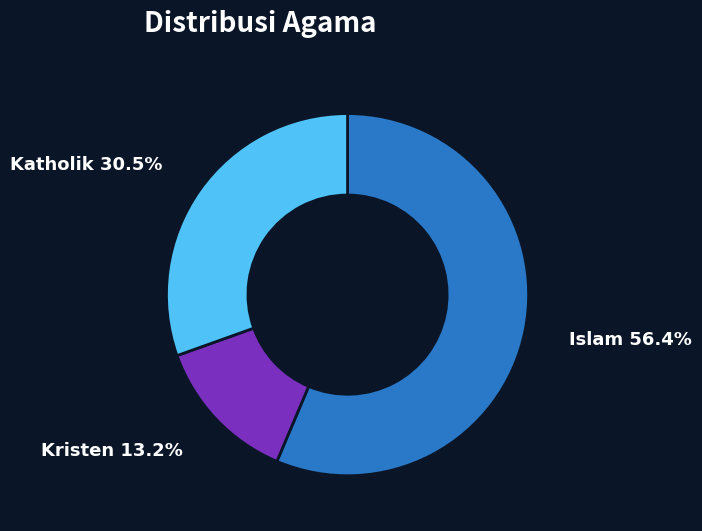

Which has a higher value, Katholik or Islam?

Islam